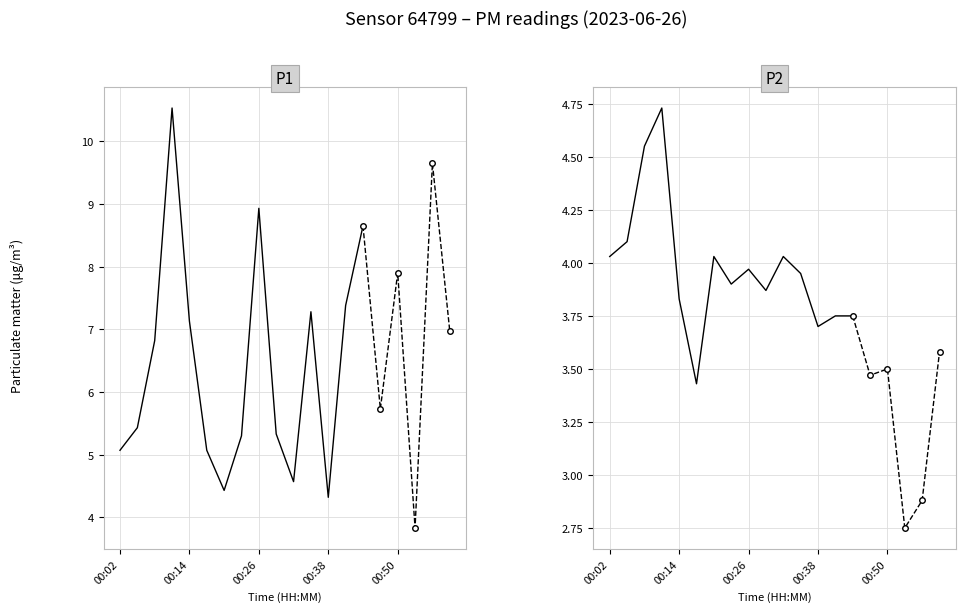

At 00:50, list the series in order from smallest to largest.

P2, P1